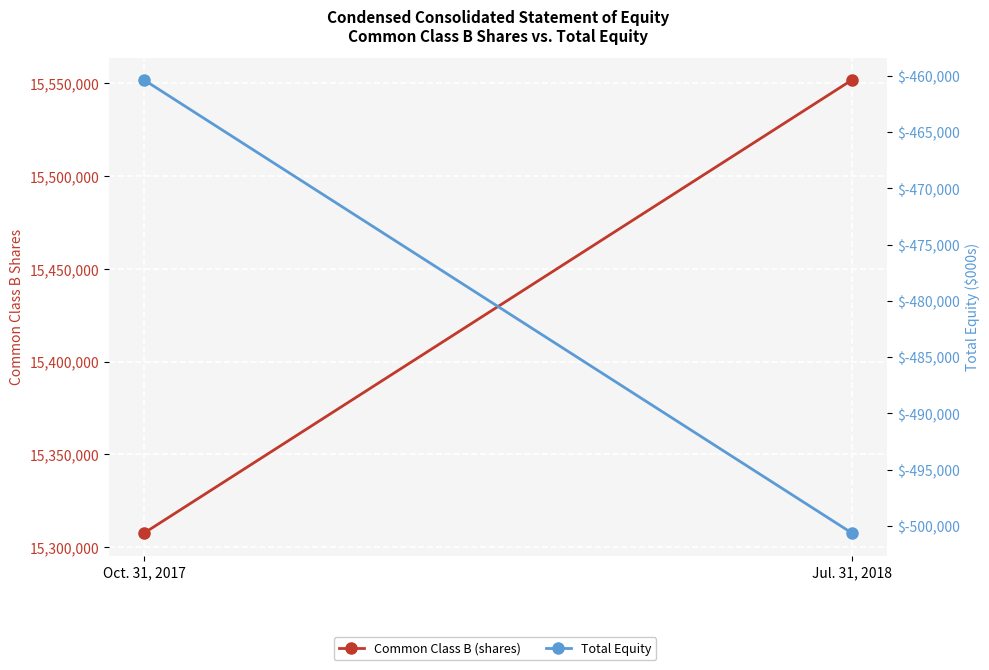

What is the spread (max minus min) of values at Jul. 31, 2018?

16052337